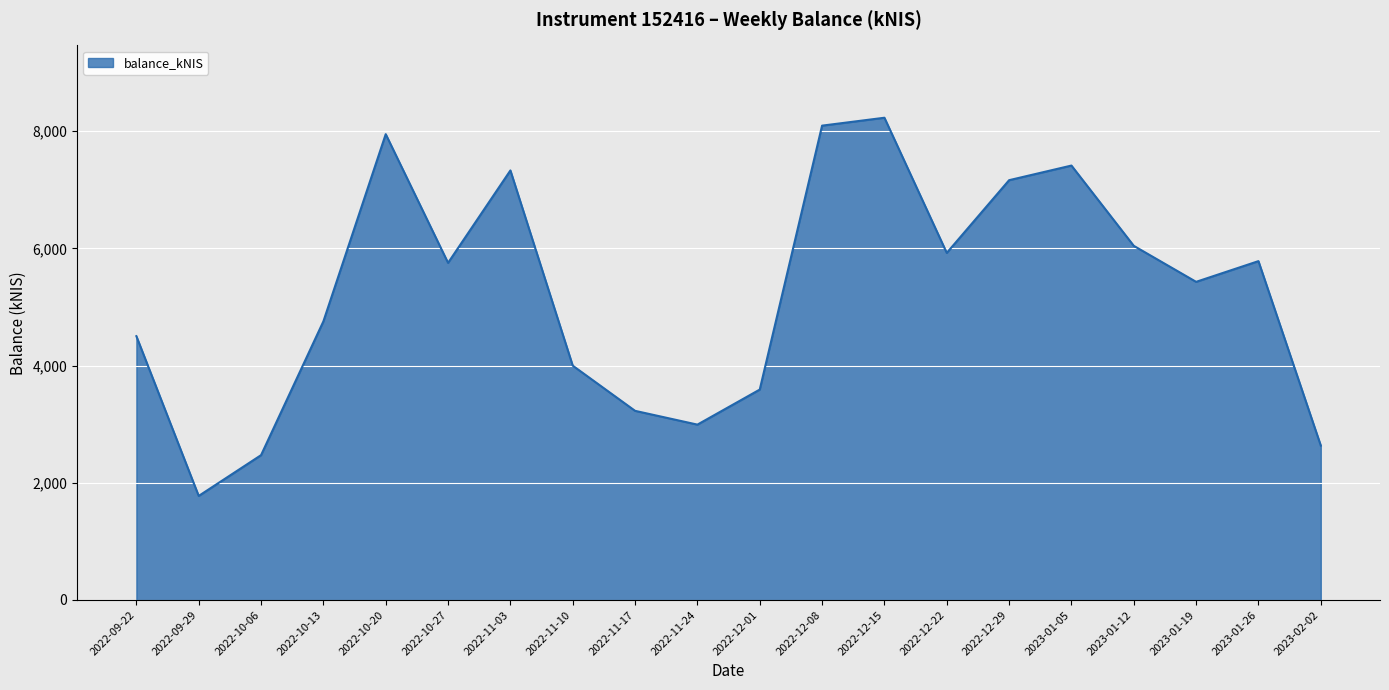

Approximately how many times larger is the value at 2022-12-22 compared to 2022-09-29?

3.3